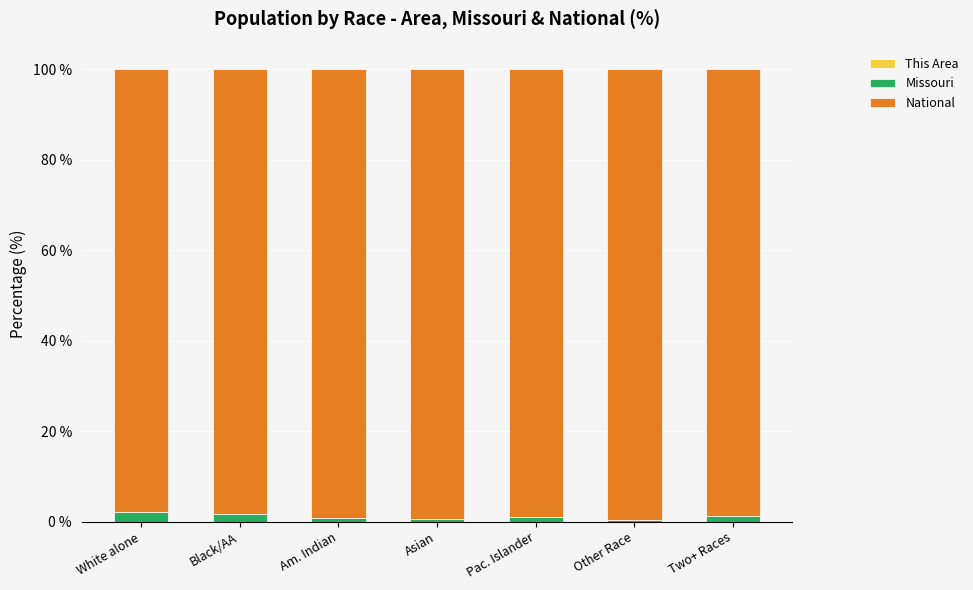

Count the number of categories in the chart.

7